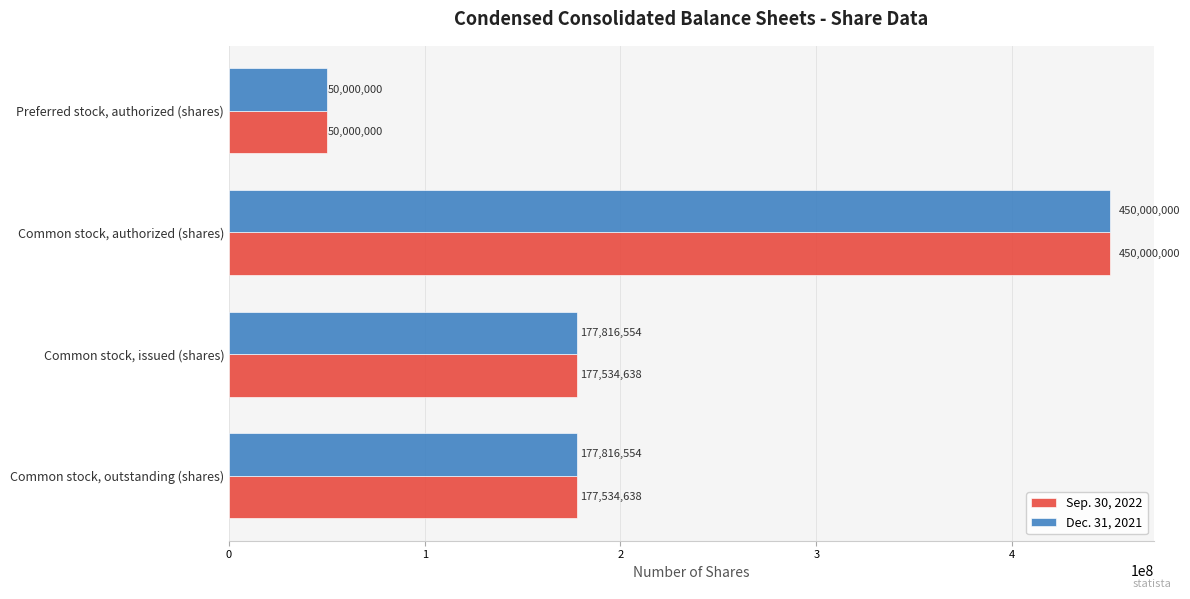

List the series in order of their overall mean, highest first.

Dec. 31, 2021, Sep. 30, 2022